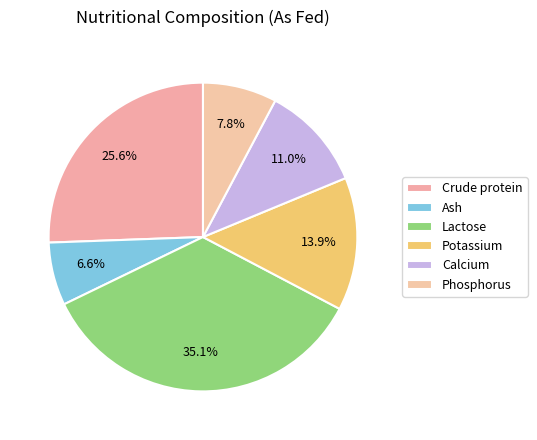

What is the ratio of the value at Crude protein to the value at Calcium?

2.3